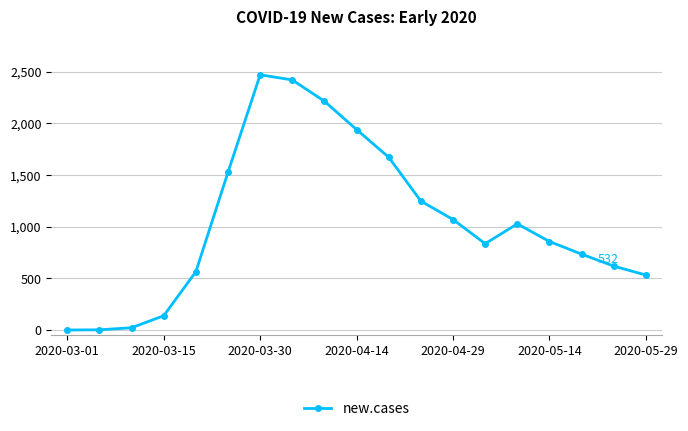

True or false: the data has more than 1 interior local peaks.

True